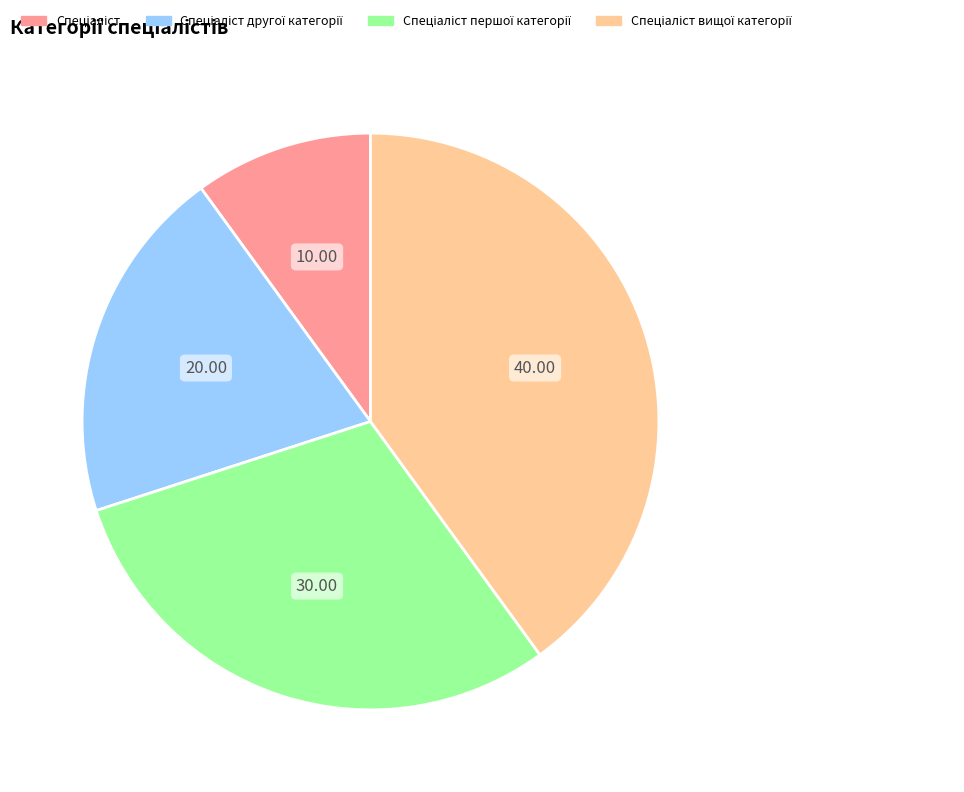

Count the number of slices in the pie.

4